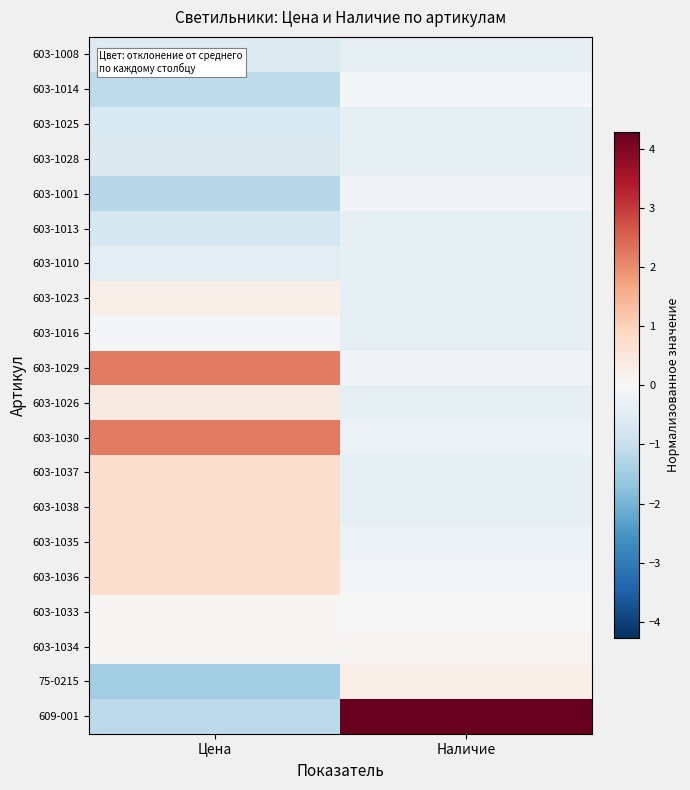

At Наличие, list the series in order from smallest to largest.

603-1008, 603-1025, 603-1028, 603-1010, 603-1026, 603-1037, 603-1038, 603-1013, 603-1016, 603-1023, 603-1035, 603-1030, 603-1001, 603-1029, 603-1014, 603-1036, 603-1033, 603-1034, 75-0215, 609-001